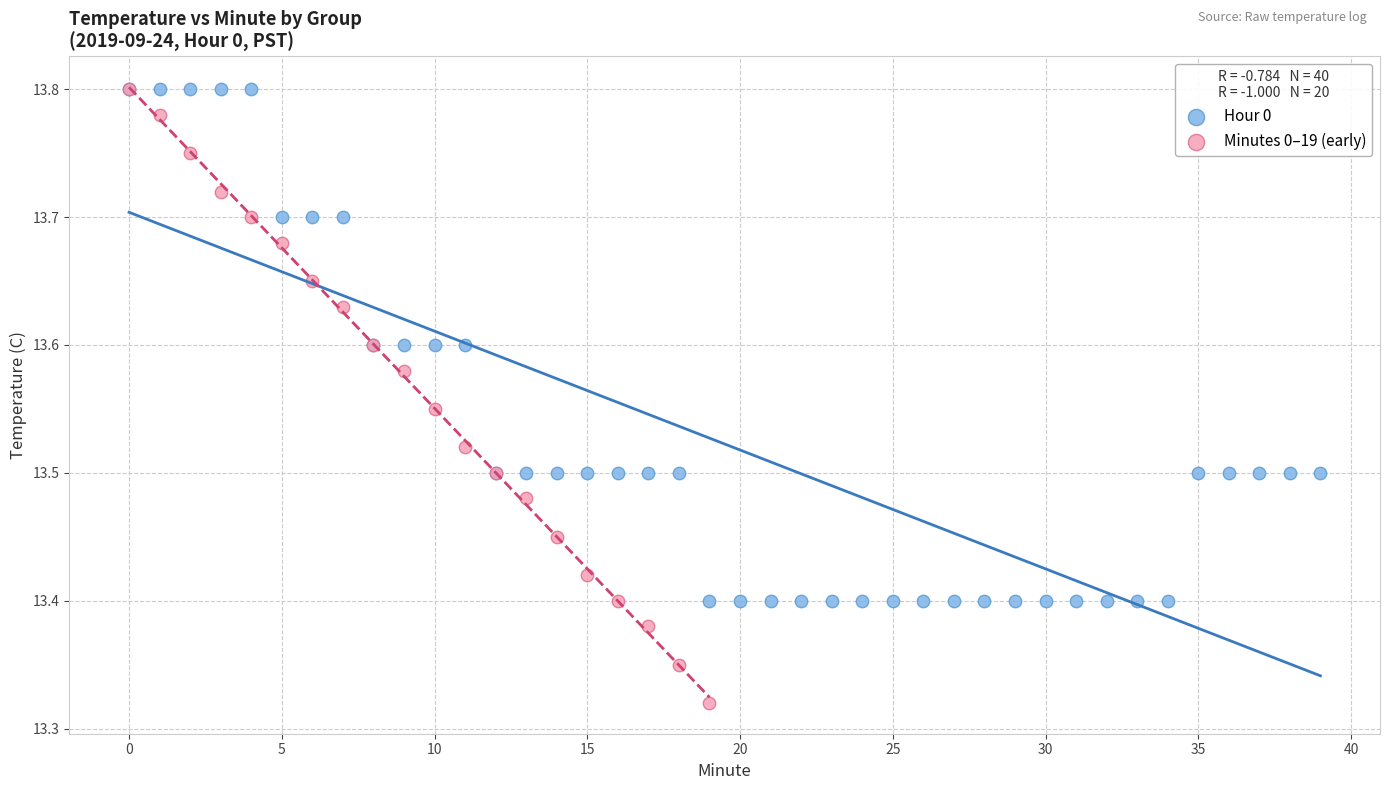

Which series has the largest Y range (max minus min)?

Minutes 0–19 (early)